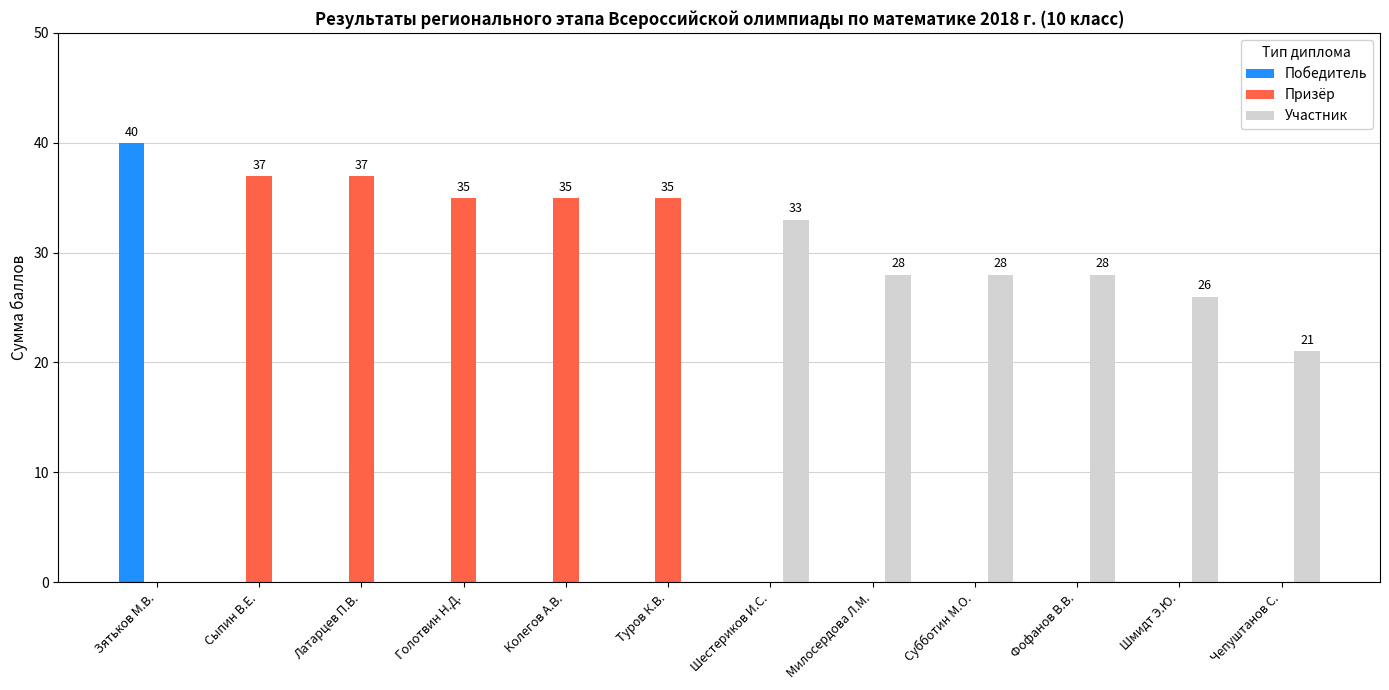

Which series changed the most between Милосердова Л.М. and Чепуштанов С.?

Участник